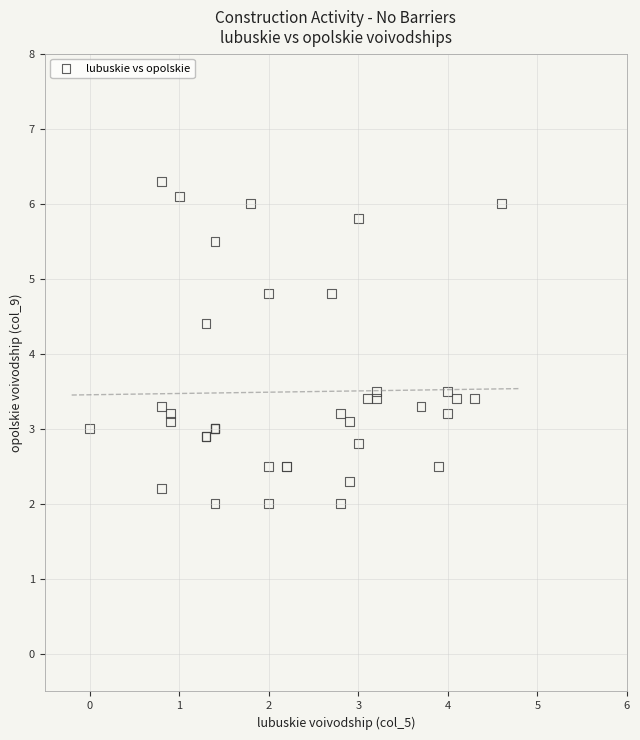

What Y value in the scatter plot is closest to 4?

4.4